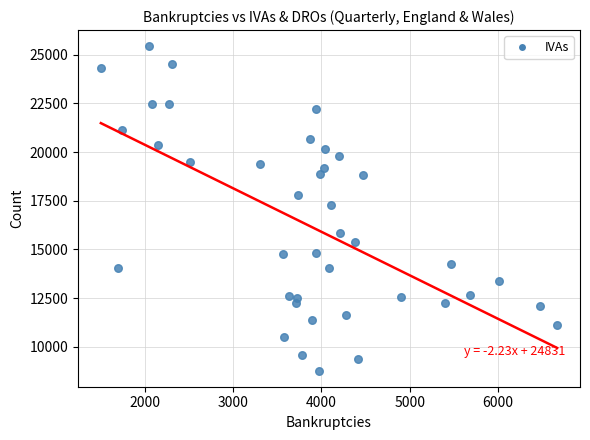

What is the range of X values (max minus min)?

5177